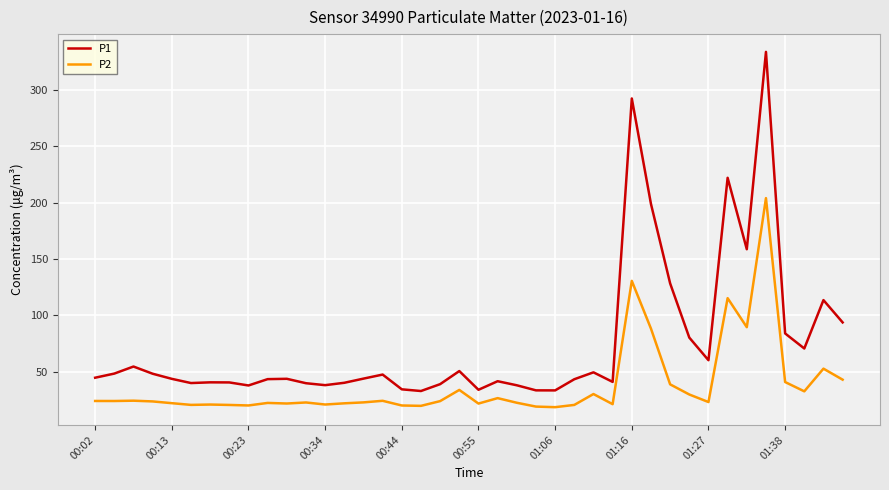

True or false: P1 and P2 cross at least once.

False